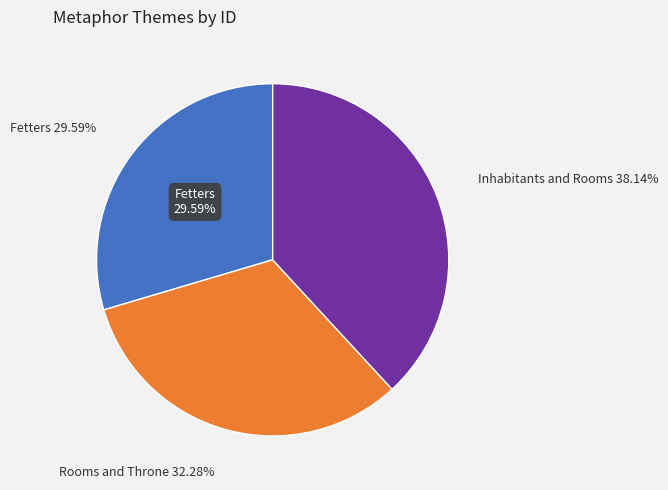

Between Fetters and Rooms and Throne, which is larger?

Rooms and Throne